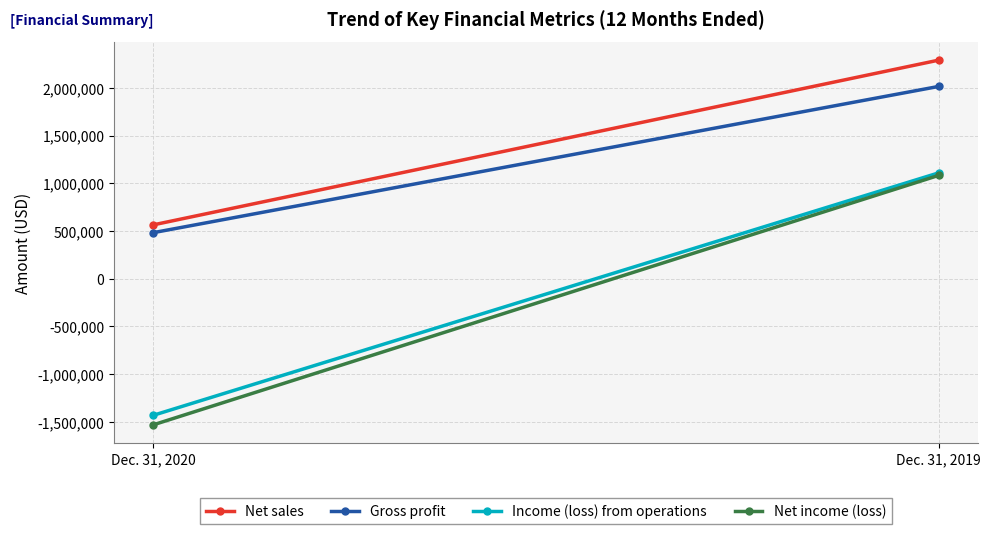

The value of Income (loss) from operations at Dec. 31, 2019 is 291485. True or false?

False